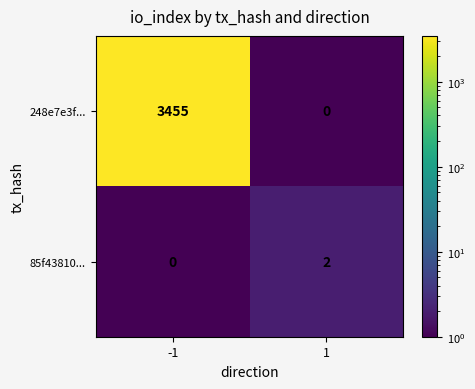

What is the average value of the 248e7e3f... series?

1728